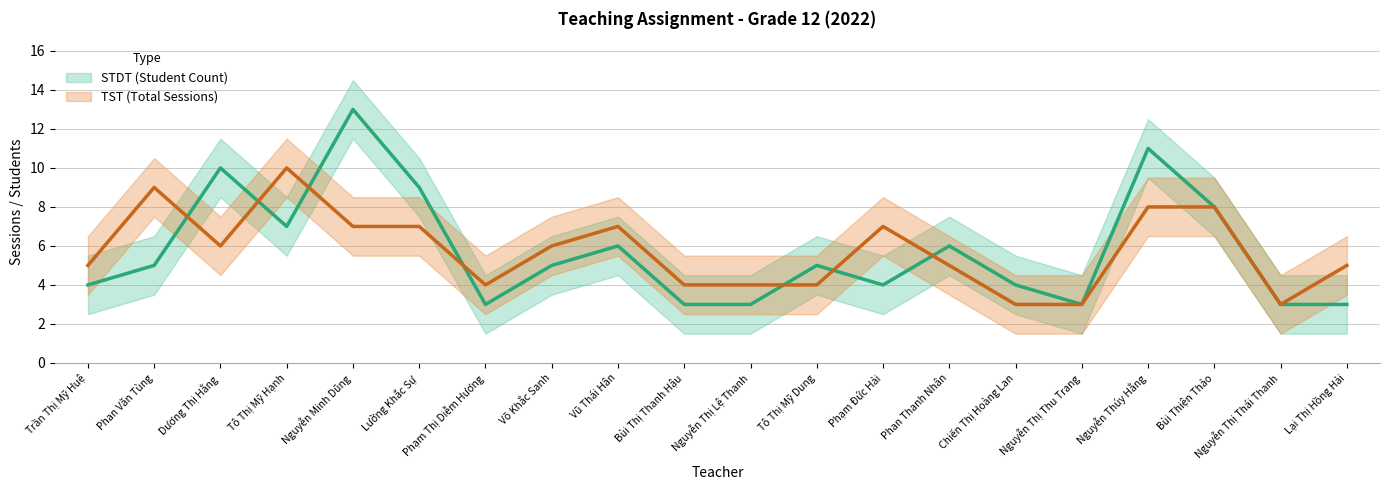

What is the label of the 3rd point from the right?

Bùi Thiện Thảo